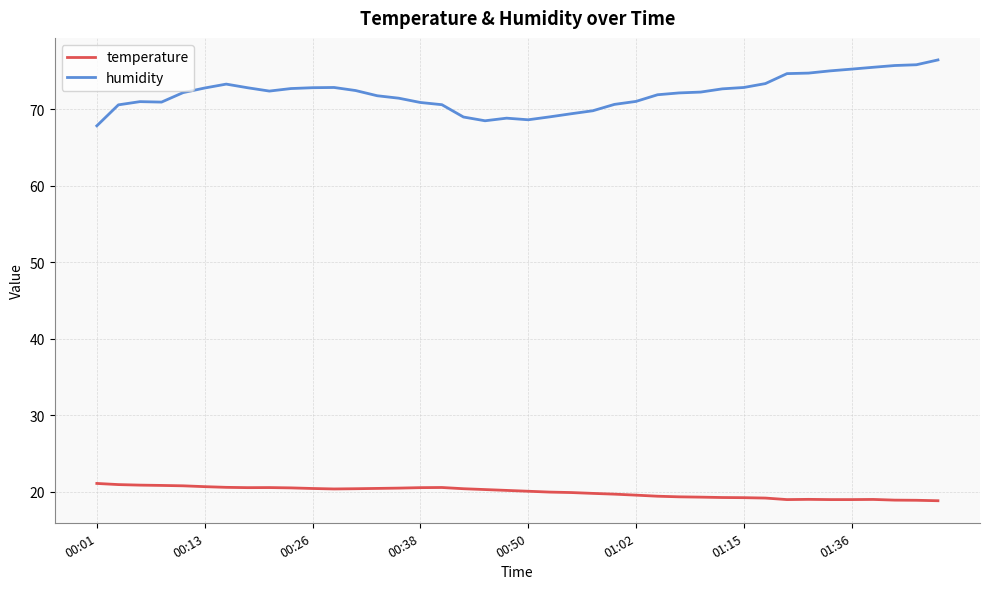

List the series in order of their peak value, lowest first.

temperature, humidity